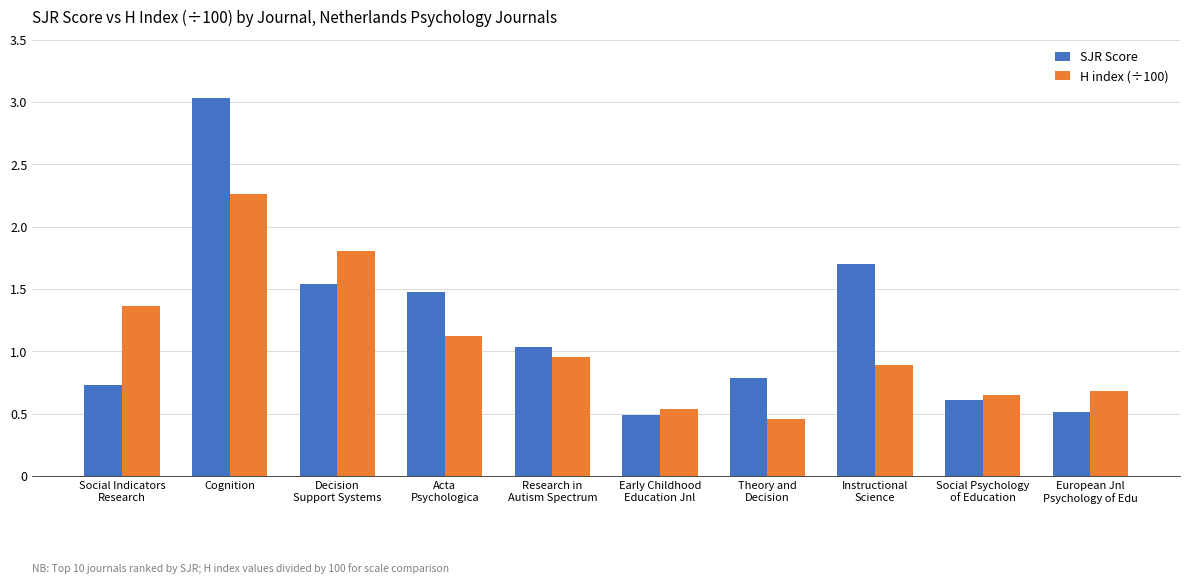

How many bars are there in total?

20